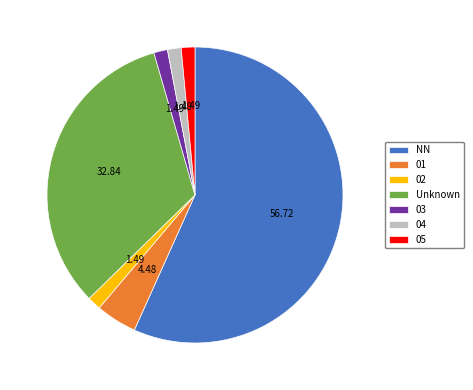

What is the majority slice?

NN